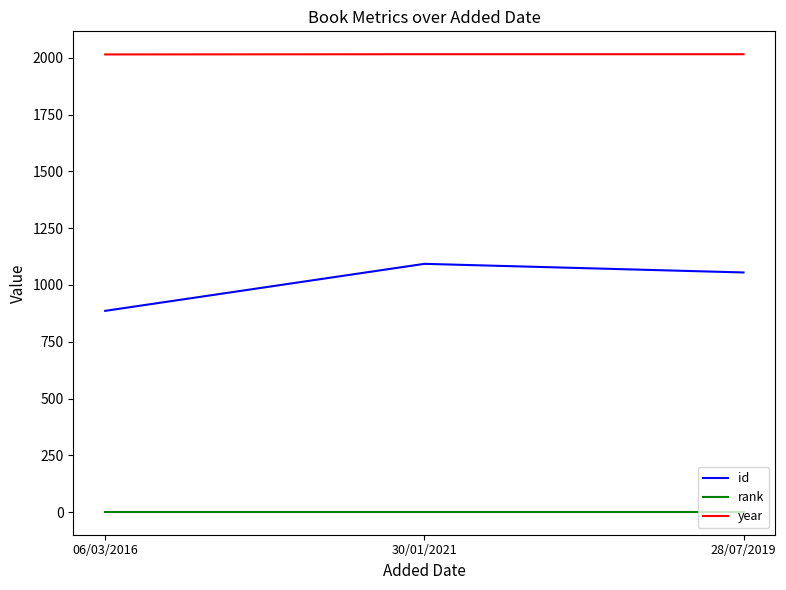

What is the maximum value shown in the chart?

2016